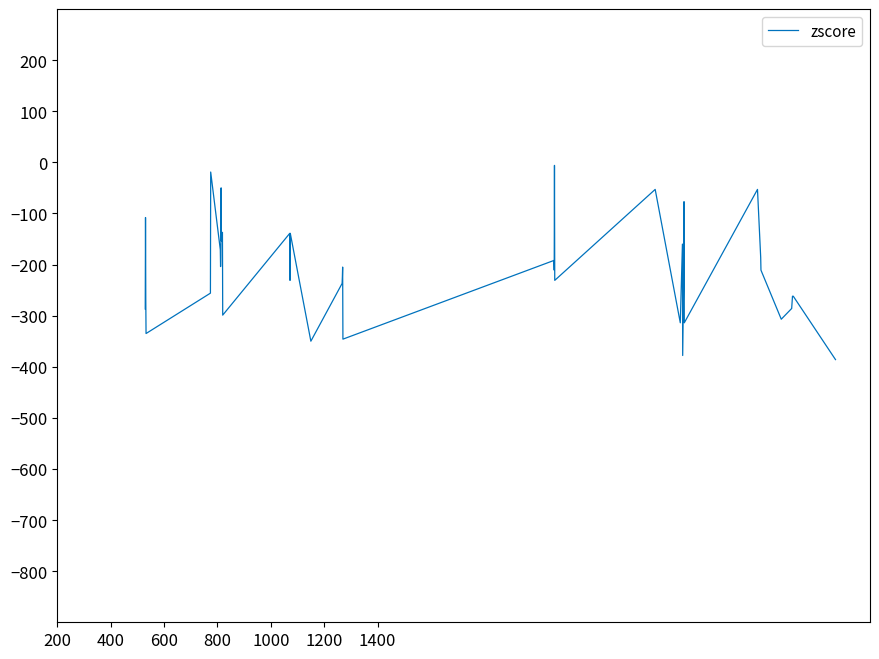

What is the smallest value displayed?

-386